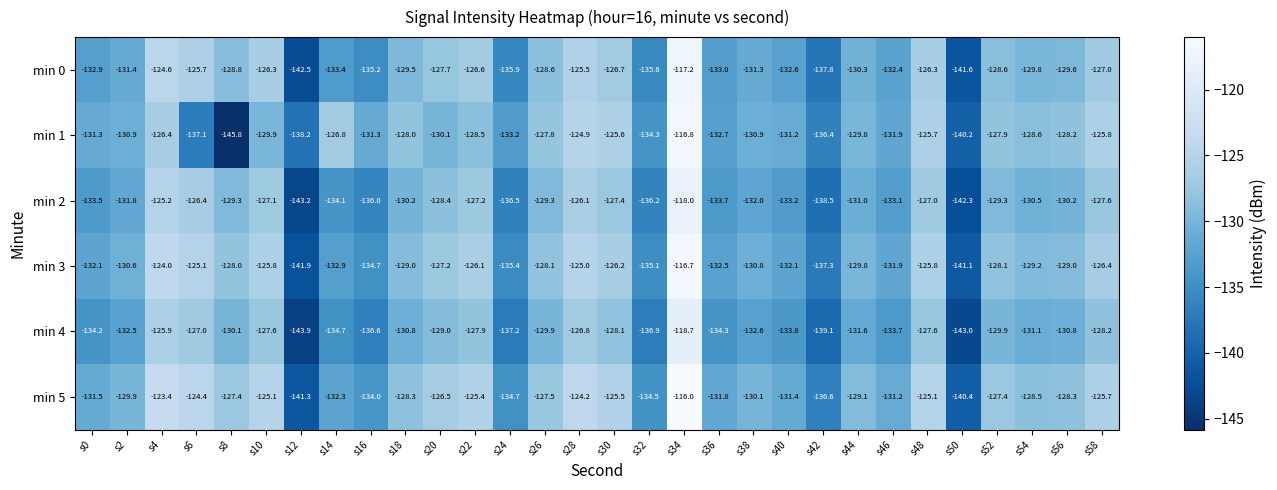

Where does the min 3 series first go above -129?

s4